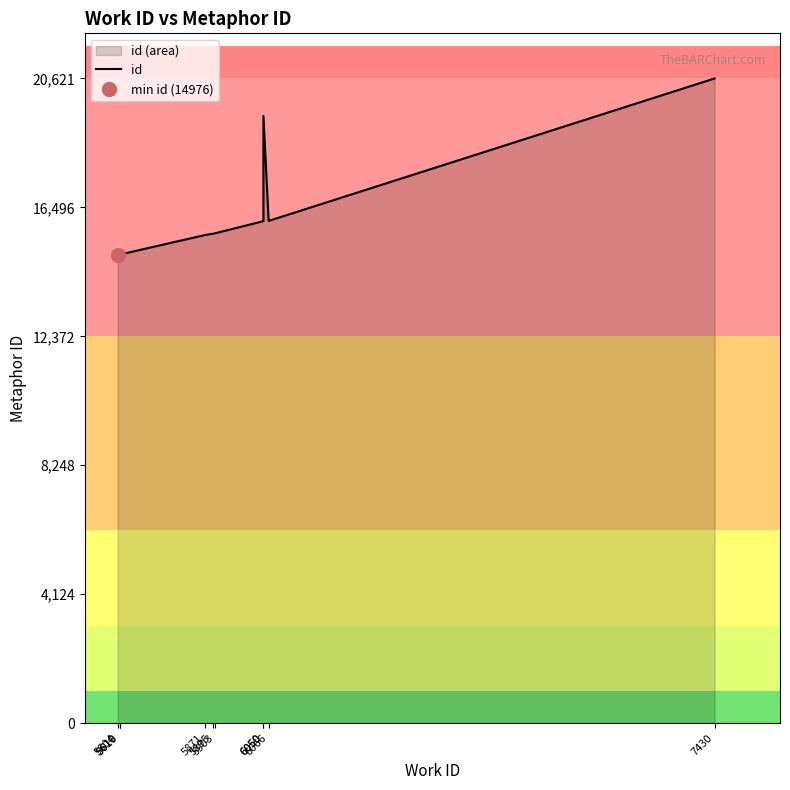

Reading right to left, list all the values displayed in this chart.

20621	16064	19421	16056	15670	15653	15611	14986	14985	14976